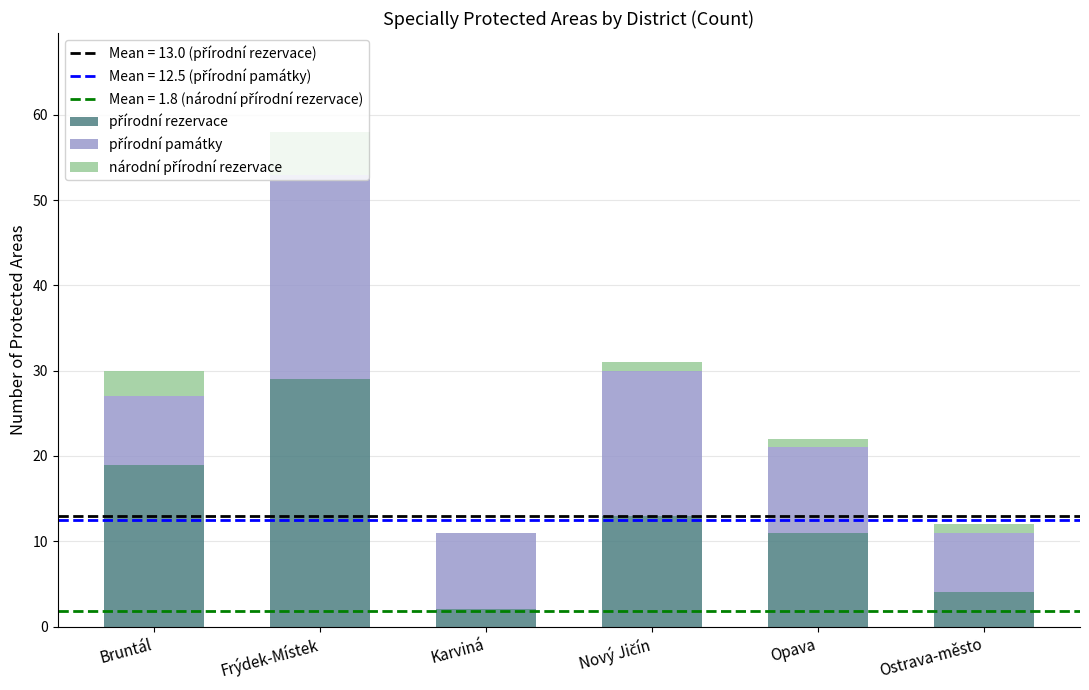

At which category is the sum across all series the highest?

Frýdek-Místek